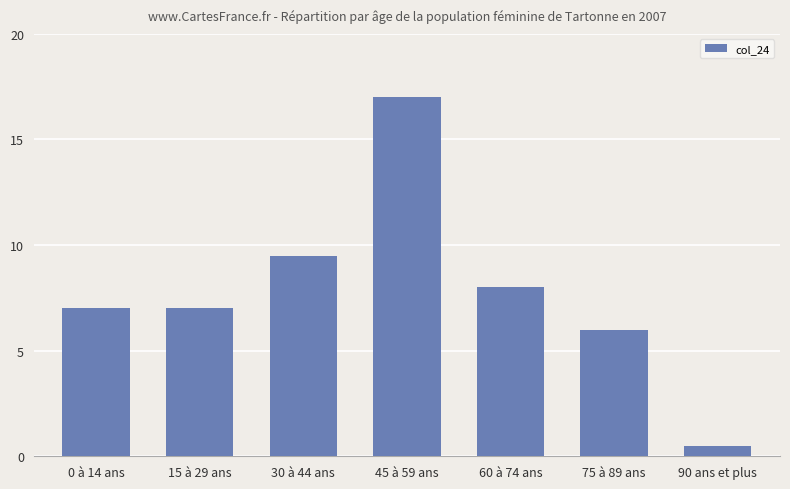

Read the value at 60 à 74 ans.

8.0